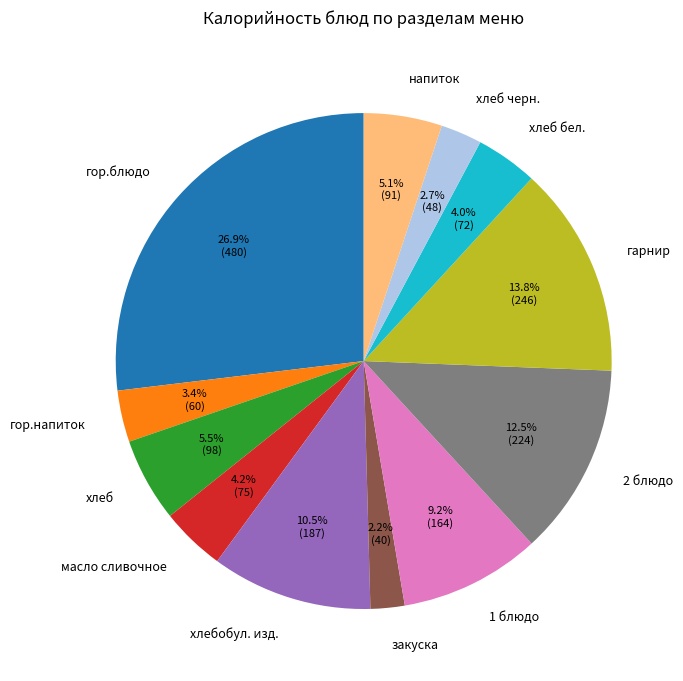

The напиток slice represents 5% of the pie. True or false?

True